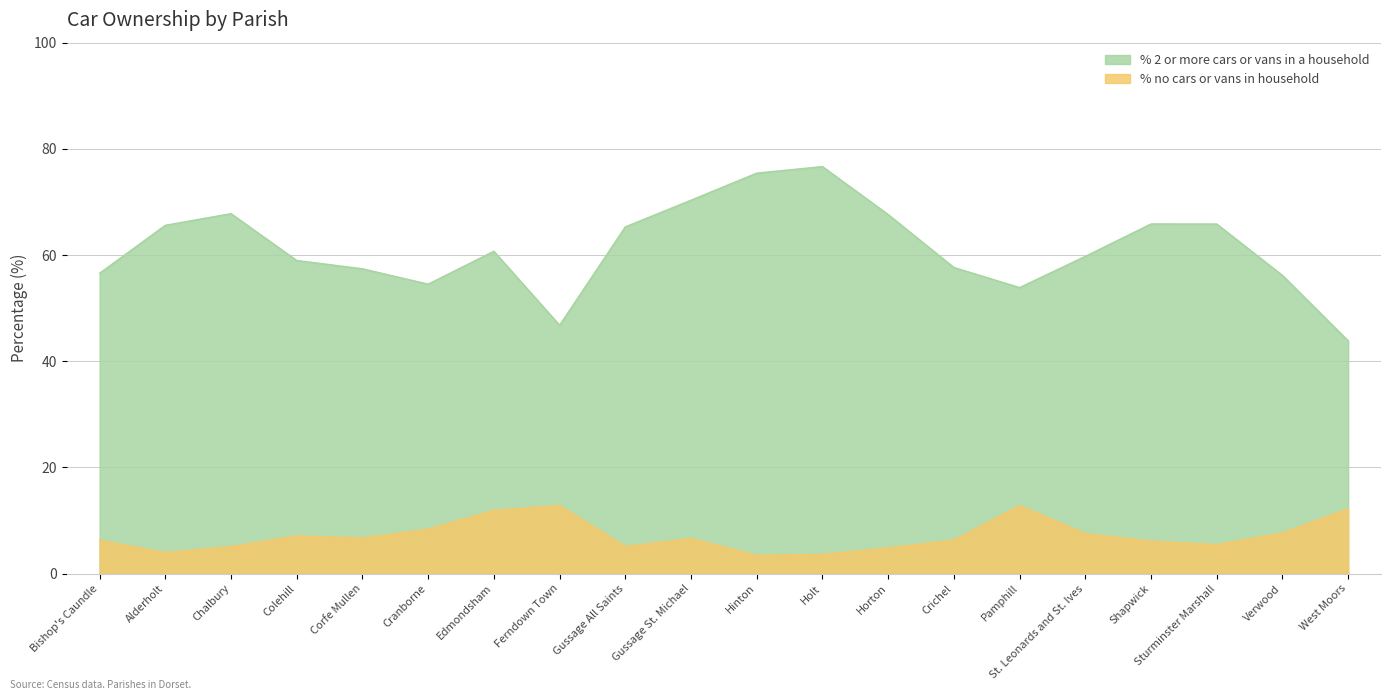

Is it true that % 2 or more cars or vans in a household equals 59.8 at St. Leonards and St. Ives?

True